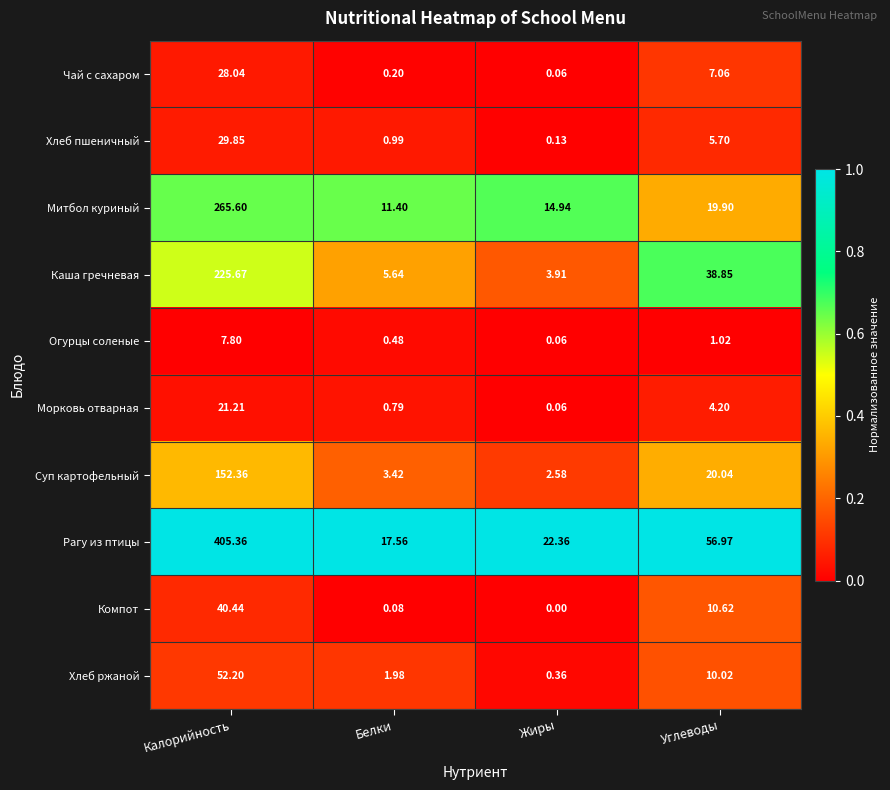

Count the number of data series in this chart.

10